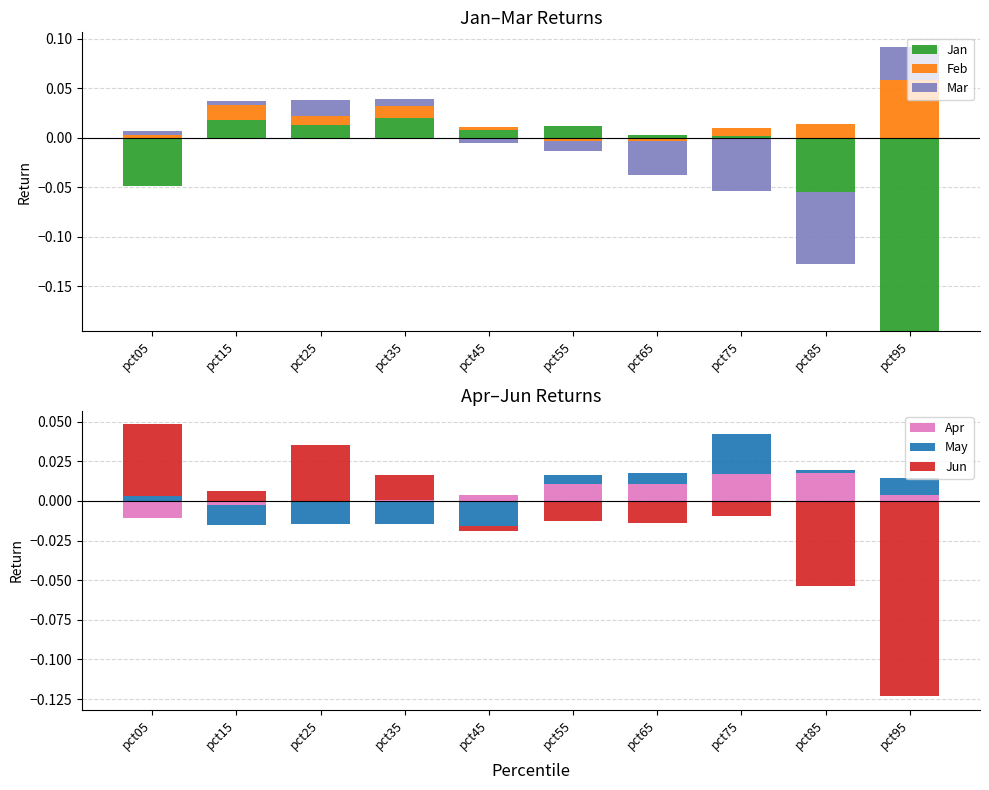

How many bars are there in each group?

6